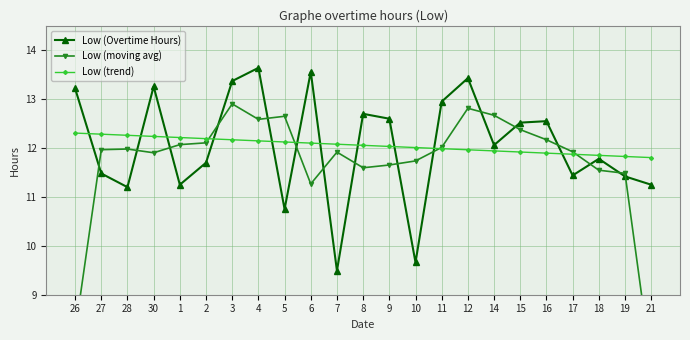

Read the Low (moving avg) value at 28.

12.0